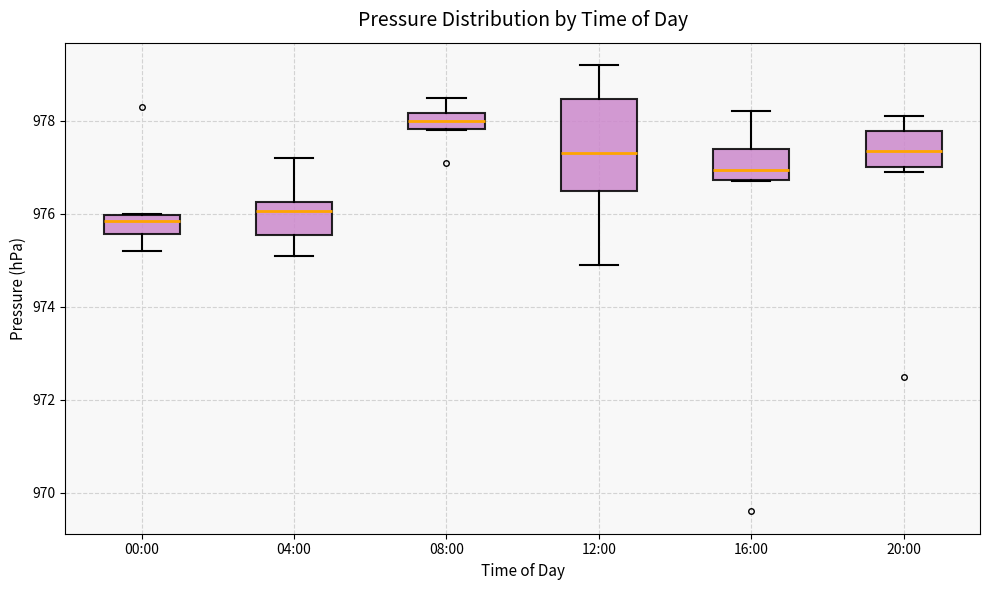

Which box is the tallest, from its lower edge to its upper edge?

12:00